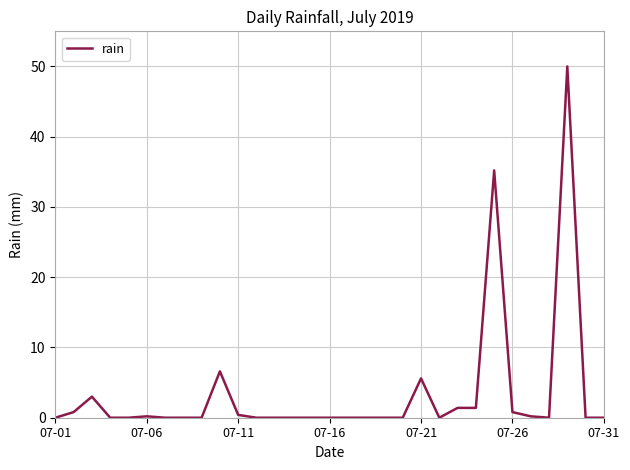

Does the chart display data point markers on the line(s)?

No